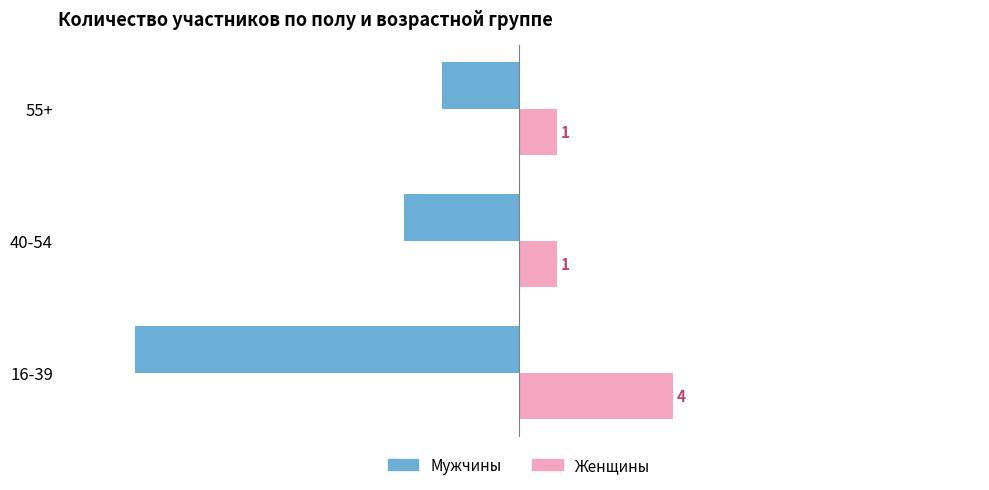

Which category has the highest value across all series?

16-39